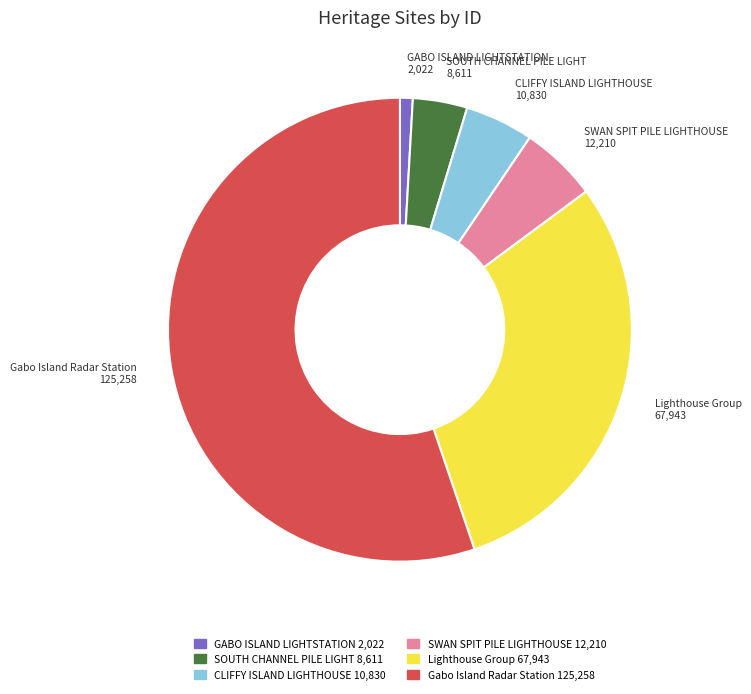

Rank the categories by value from highest to lowest.

Gabo Island Radar Station, Lighthouse Group, SWAN SPIT PILE LIGHTHOUSE, CLIFFY ISLAND LIGHTHOUSE, SOUTH CHANNEL PILE LIGHT, GABO ISLAND LIGHTSTATION